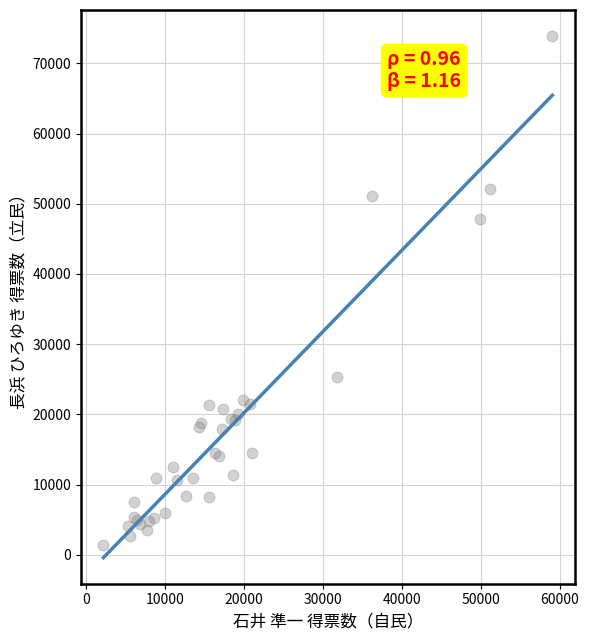

What Y value in the scatter plot is closest to 37643?

47889